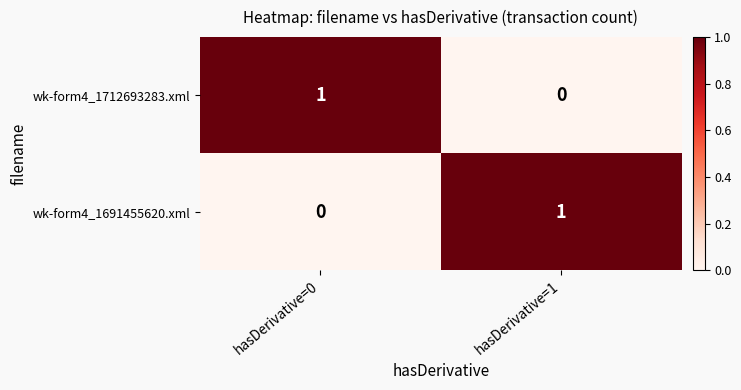

Reading left to right, what are all the values shown in this chart?

wk-form4_1712693283.xml: 1	0
wk-form4_1691455620.xml: 0	1